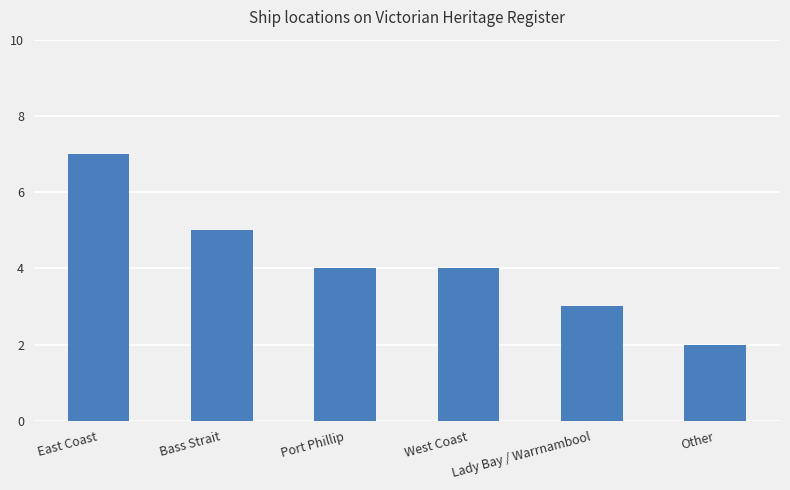

What is the average value?

4